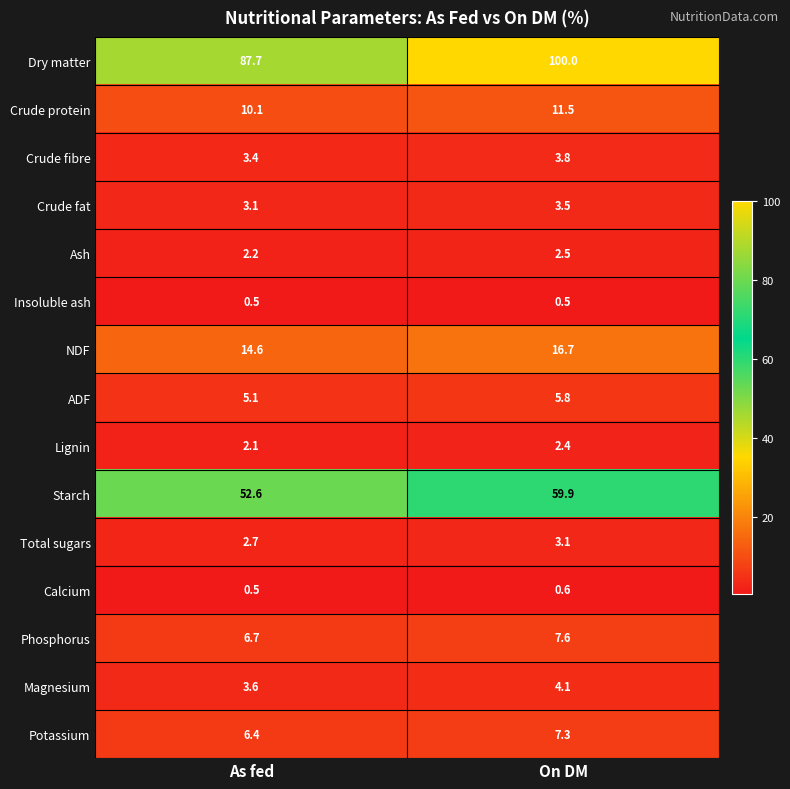

Between As fed and On DM, which series saw the biggest shift?

Dry matter